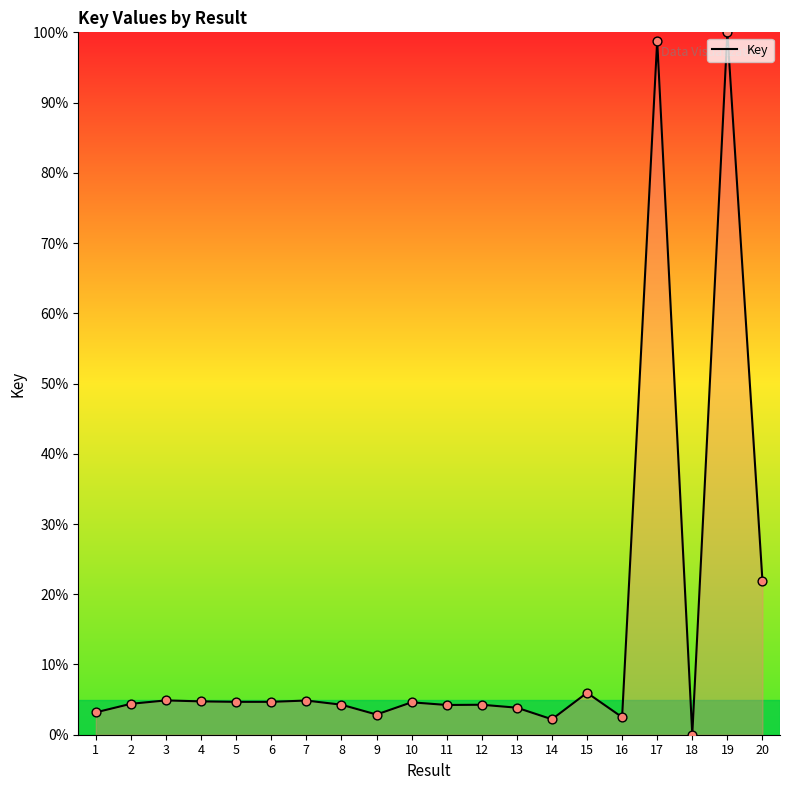

What is the ratio of the value at 6 to the value at 20?

0.2